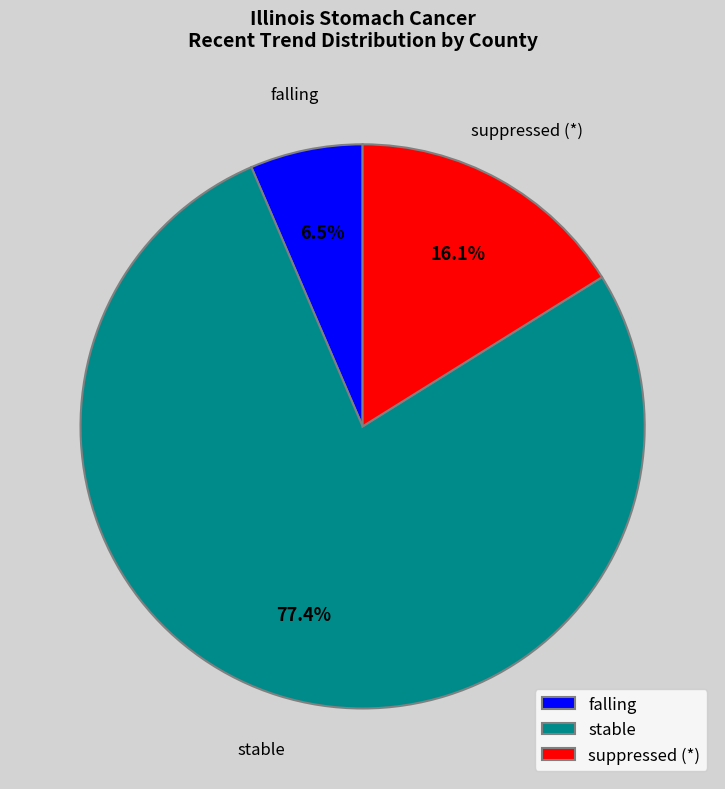

How many segments does this pie chart have?

3